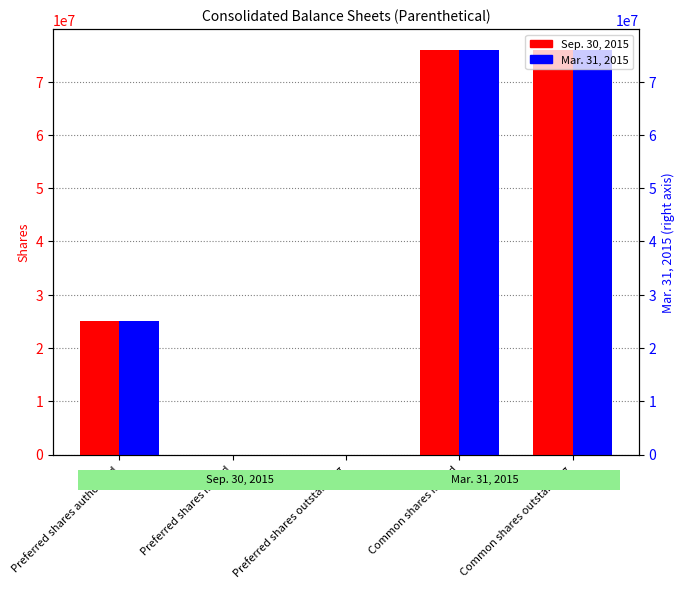

List the labels in order of Sep. 30, 2015 value, smallest first.

Preferred shares issued, Preferred shares outstanding, Preferred shares authorized, Common shares issued, Common shares outstanding